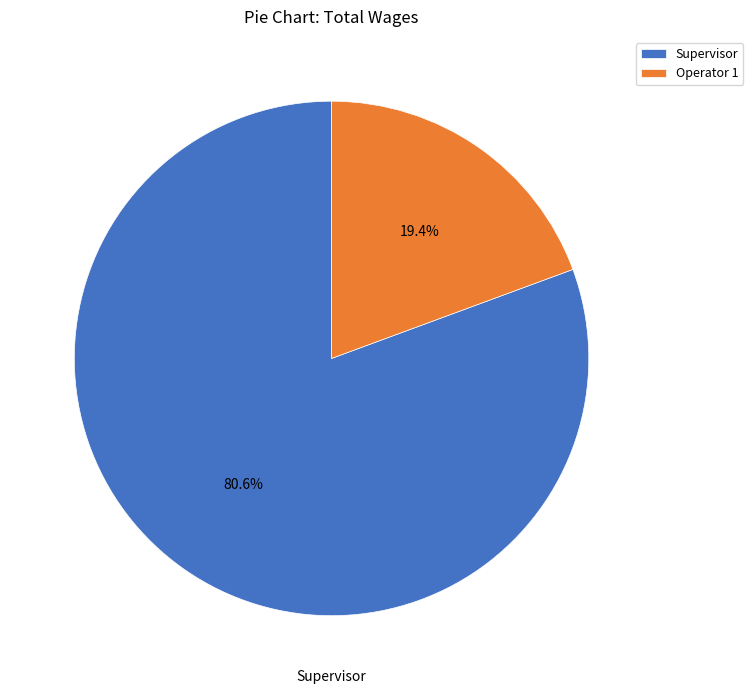

Which slice represents more than half of the pie?

Supervisor